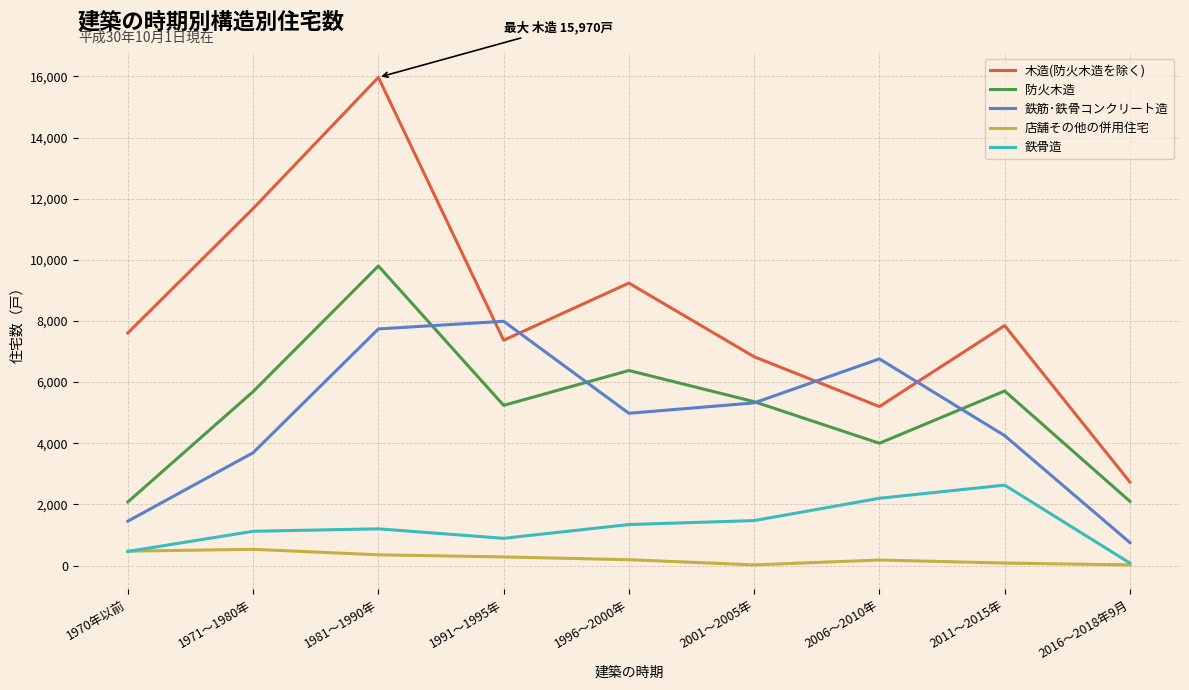

What is the difference between the highest and lowest values at 2011～2015年?

7770